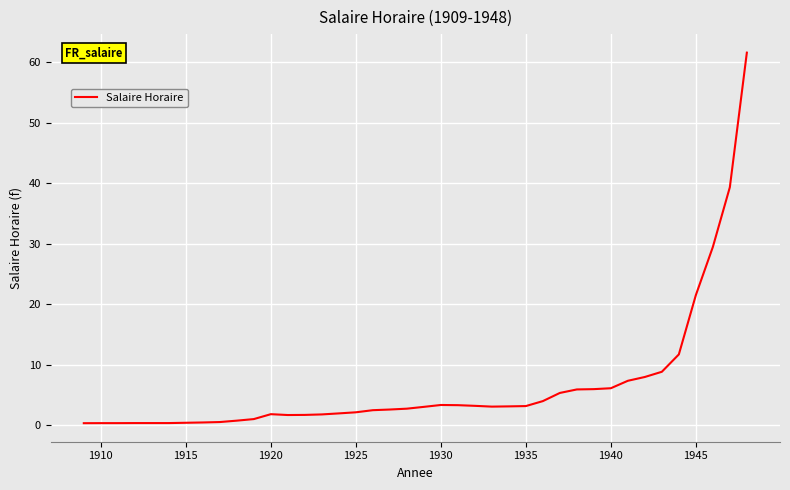

What is the maximum value shown in the chart?

61.6